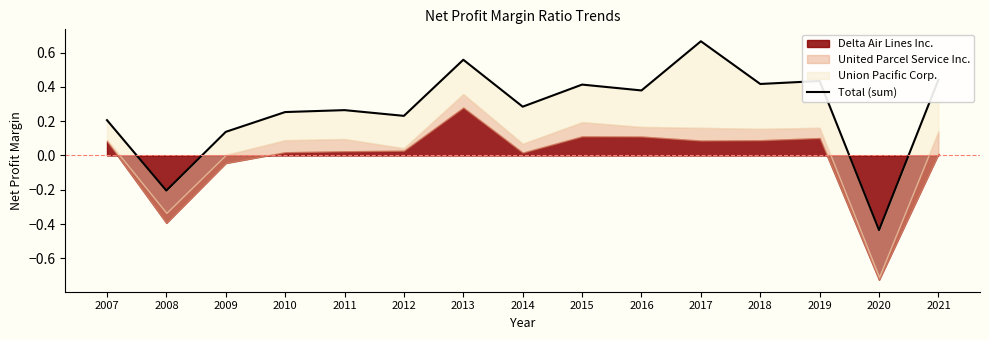

Which label corresponds to the largest value in the chart?

2017